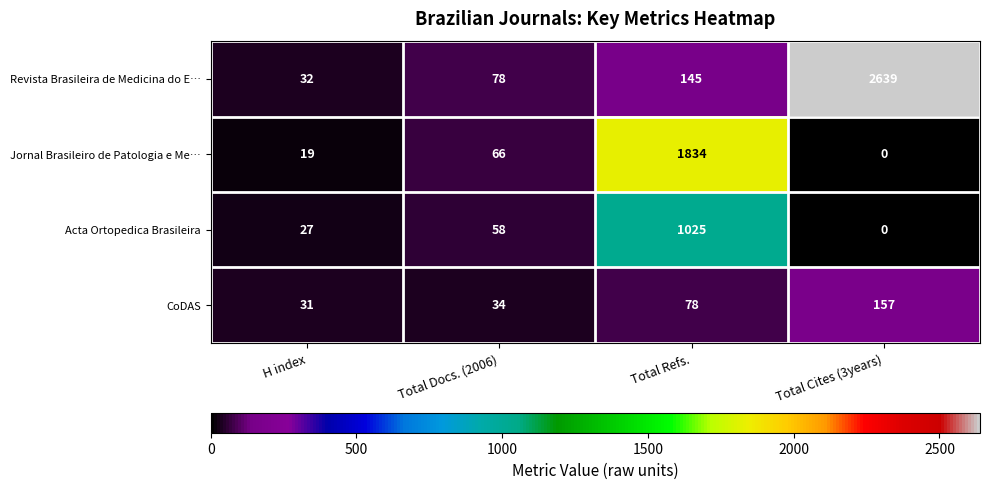

The Revista Brasileira de Medicina do E… series shows 15 at H index. True or false?

False